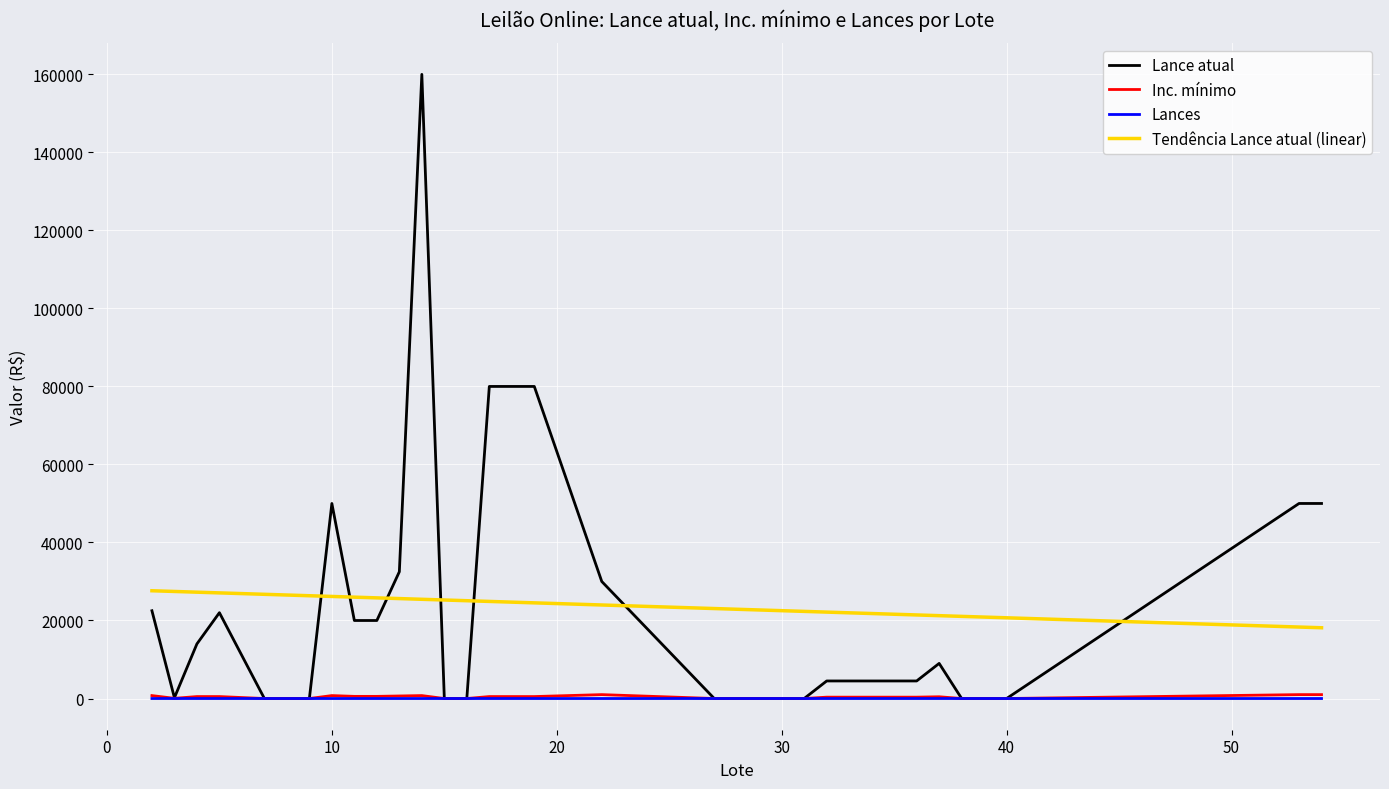

What is the lowest value of the Lance atual series?

3.0